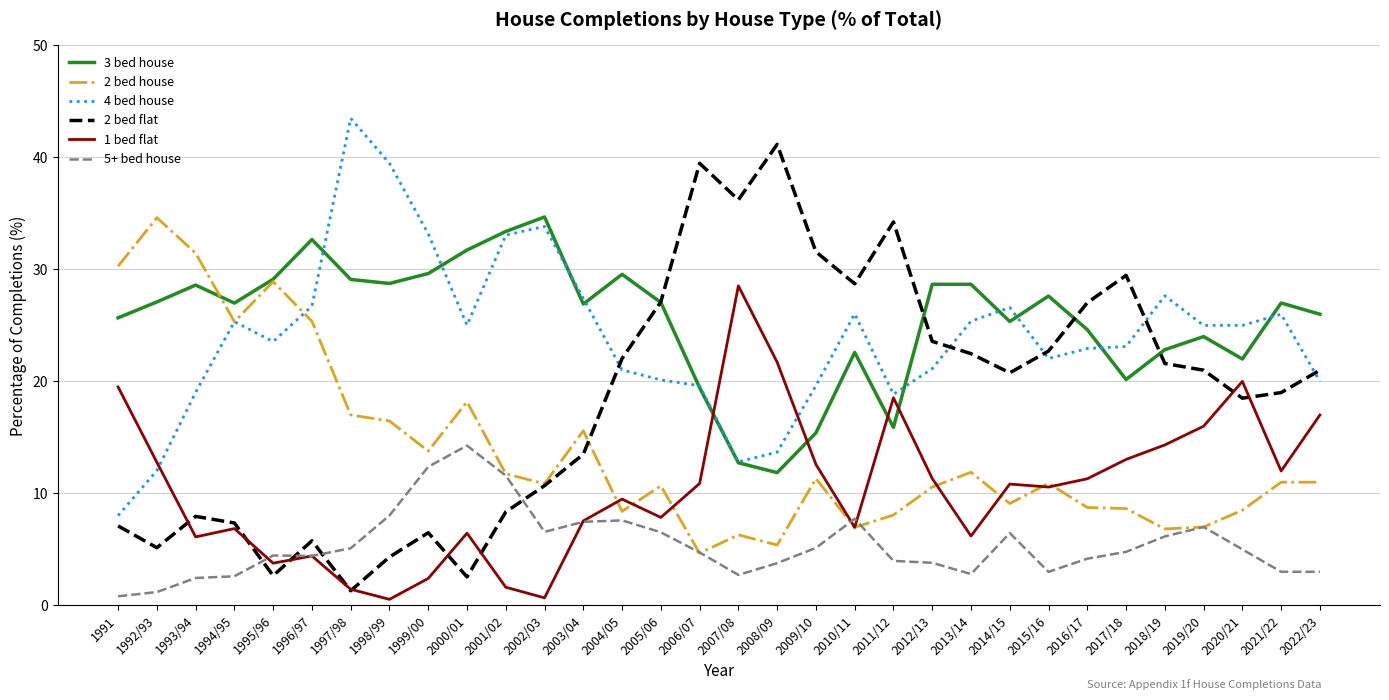

What position from the left is 1994/95?

4